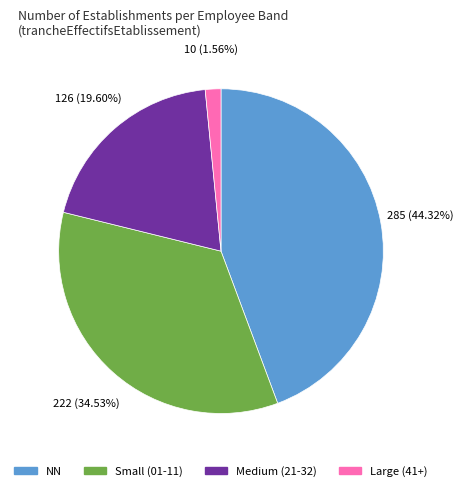

Is there any slice that represents more than half of the pie?

No